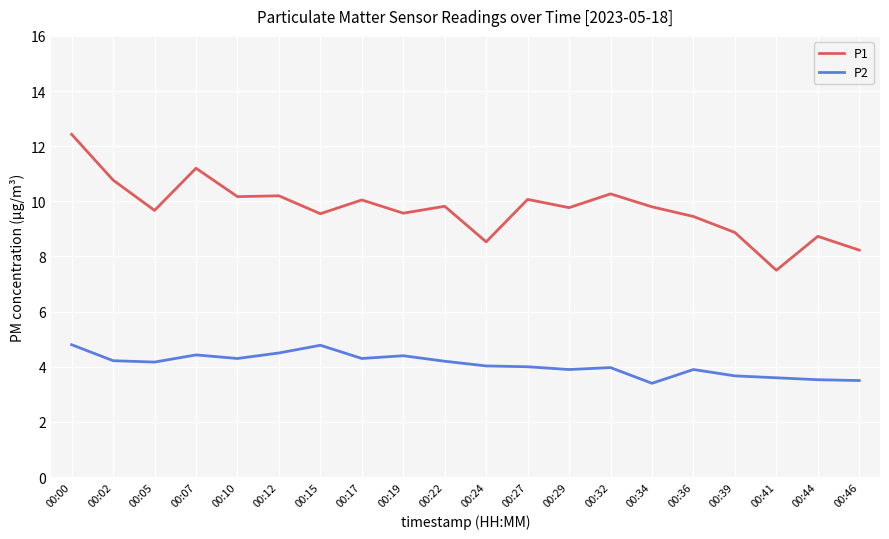

What is the difference between the maximum and minimum values in the P2 series?

1.4